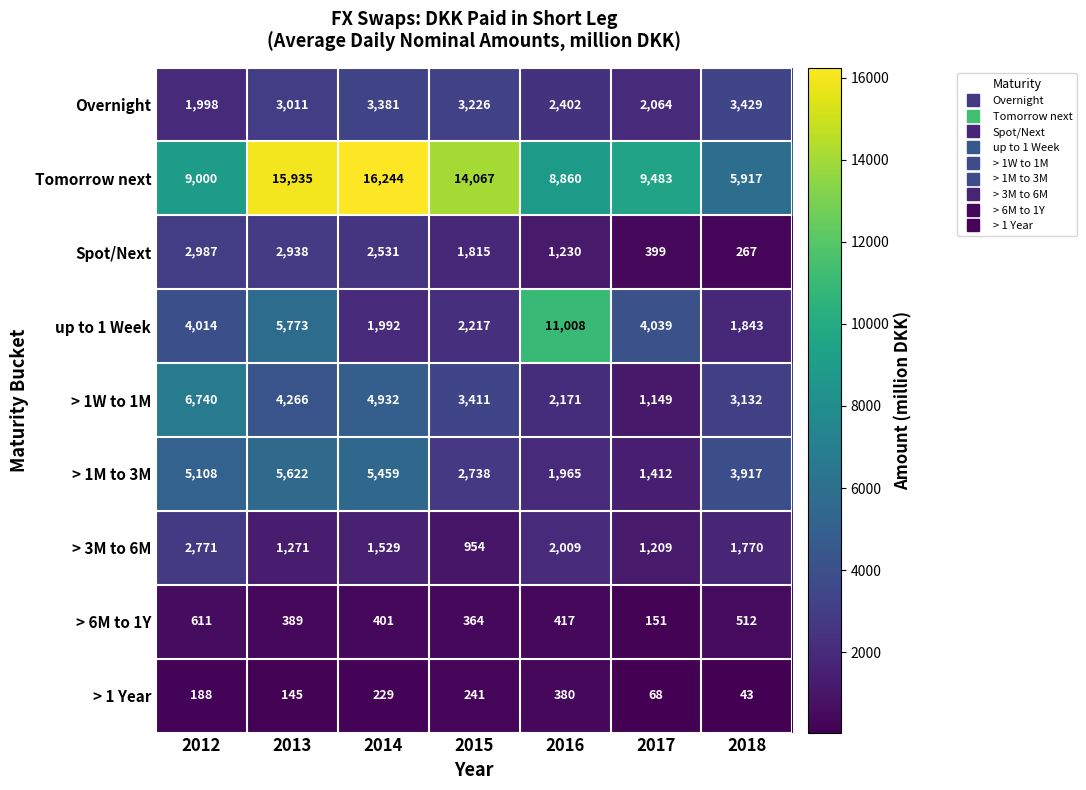

What is the difference between the Overnight values at 2012 and 2013?

1013